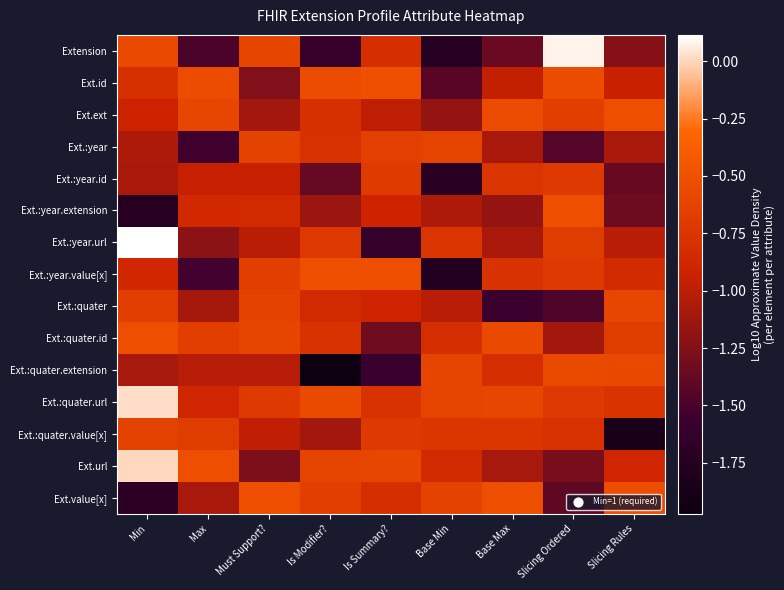

Which category has the highest value across all series?

Min